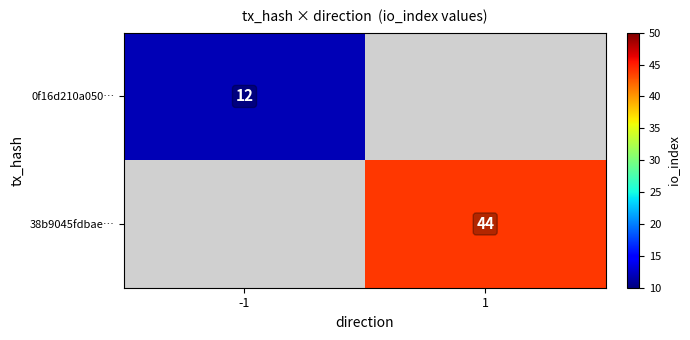

At how many categories does at least one series exceed 30?

1